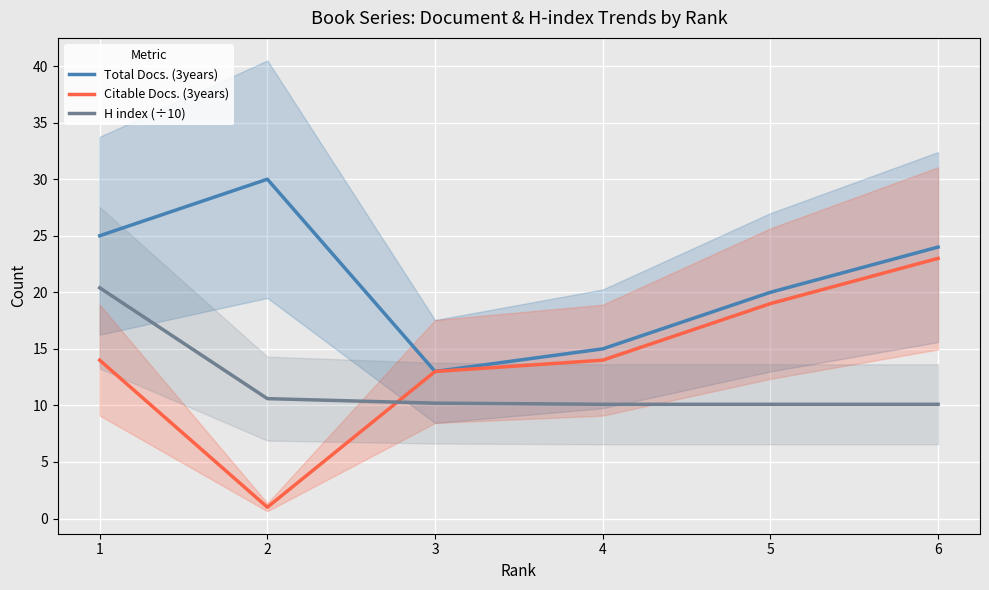

How many interior local peaks does the Total Docs. (3years) series have?

1